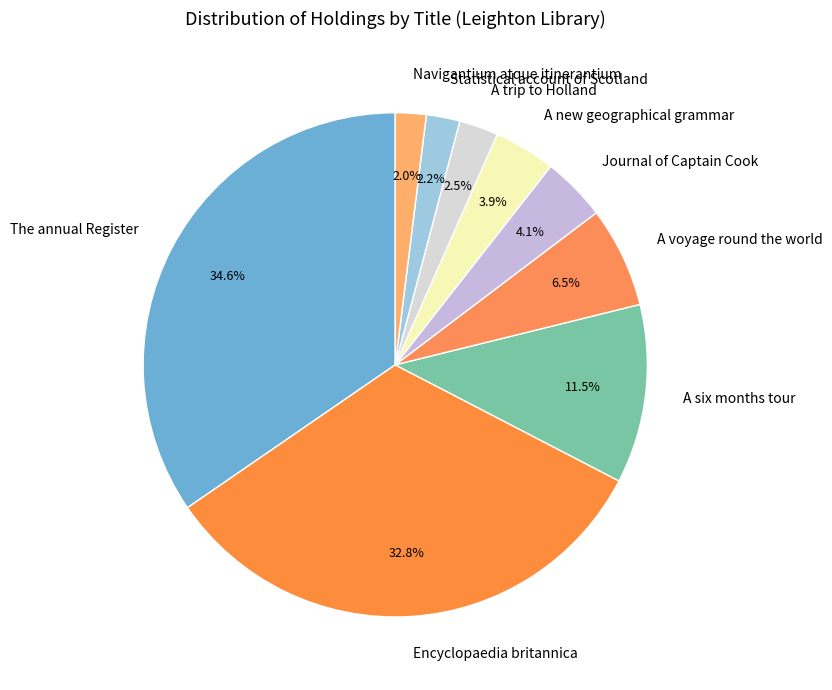

Is there any slice that represents more than half of the pie?

No